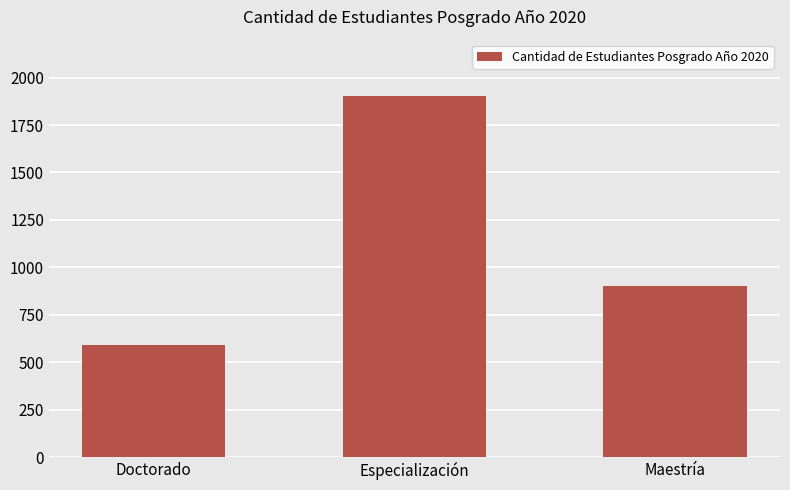

True or false: the data shows 903 at Maestría.

True